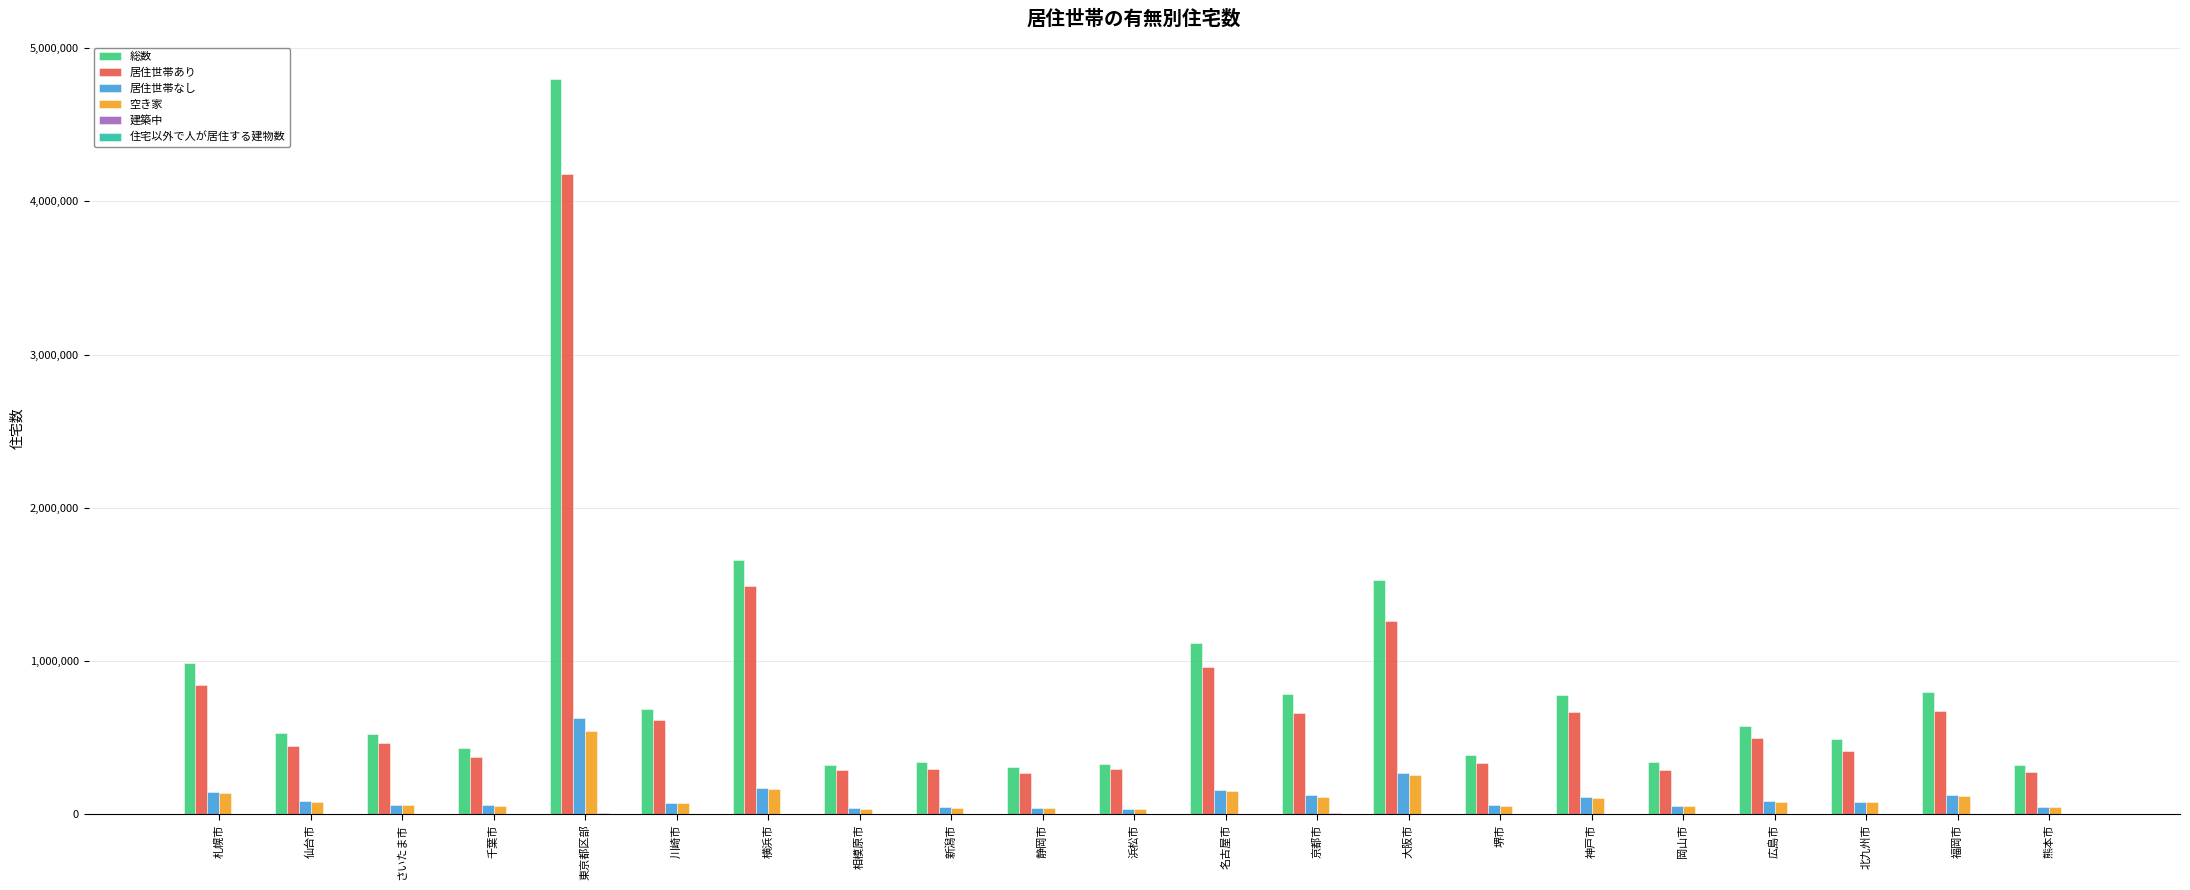

What is the greatest value displayed?

4801080